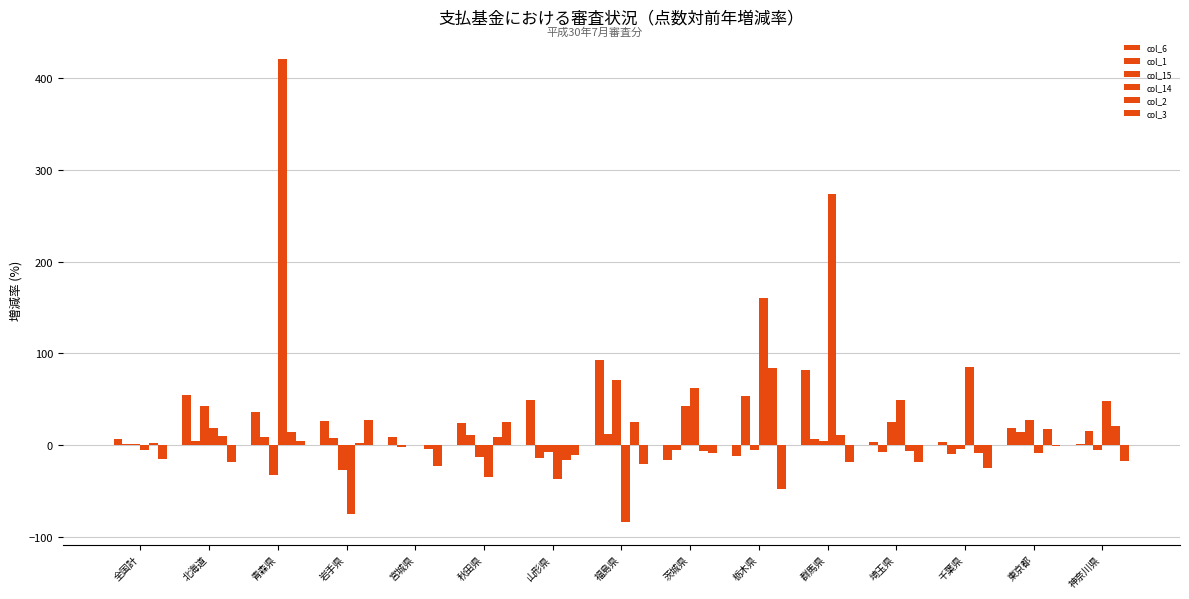

How many values in the col_6 series exceed 18?

8